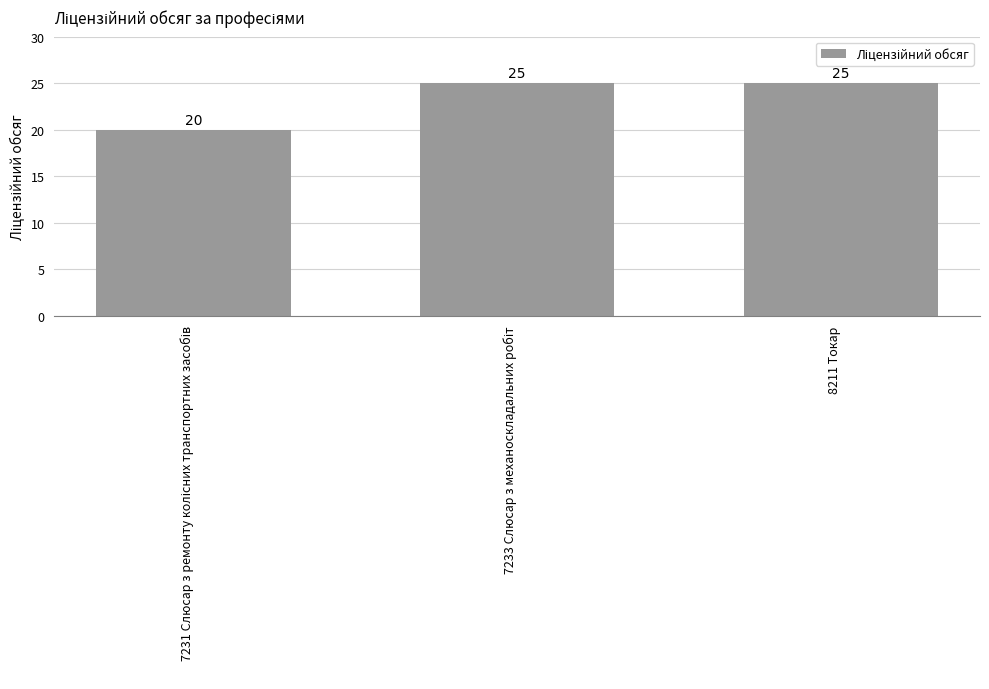

Are the bars grouped side by side (vs. stacked)?

No